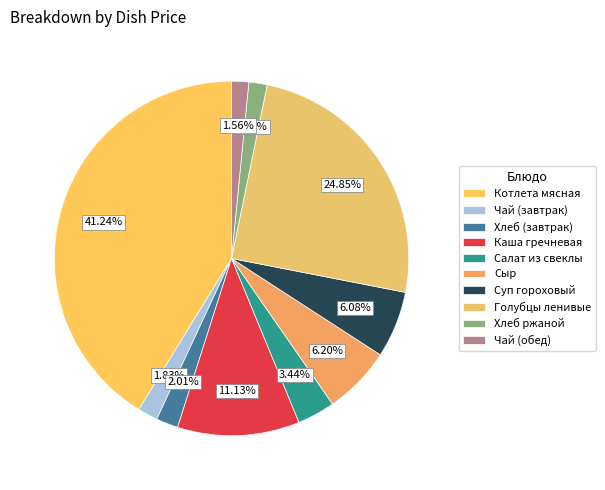

Is it true that Чай (завтрак) is 2% of the pie?

True